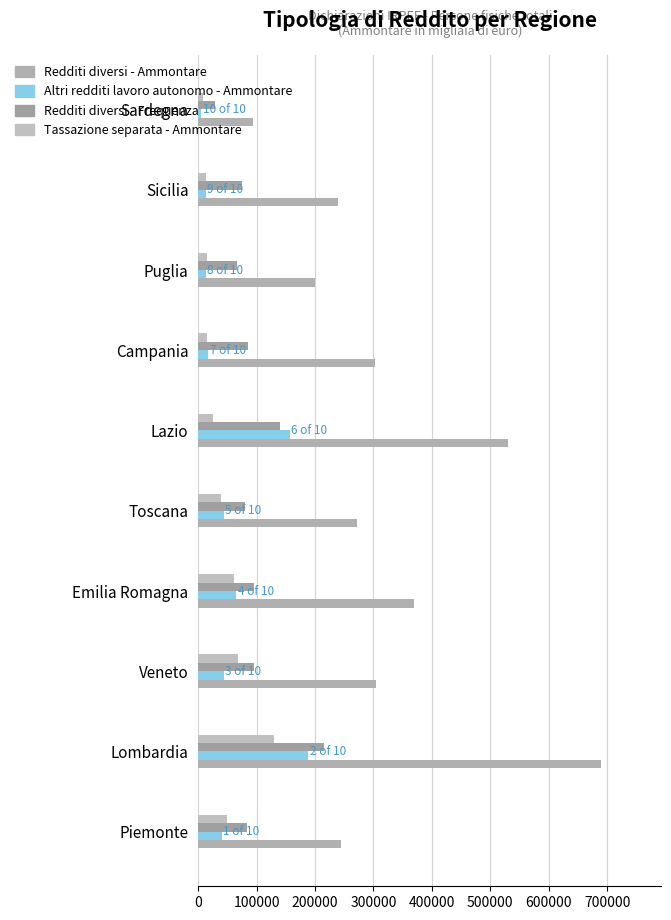

Which category has the highest value in the Redditi diversi - Frequenza series?

Lombardia